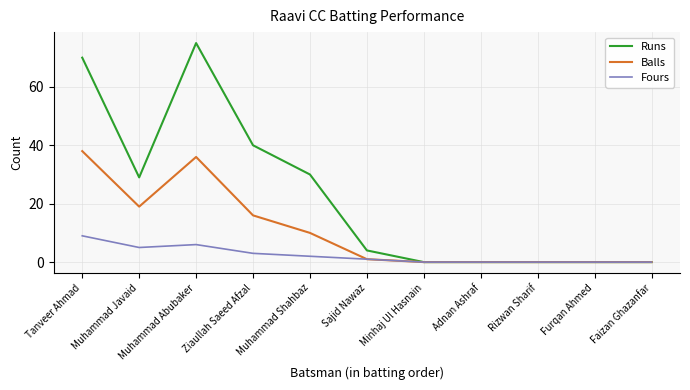

Which category has the highest value across all series?

Muhammad Abubaker